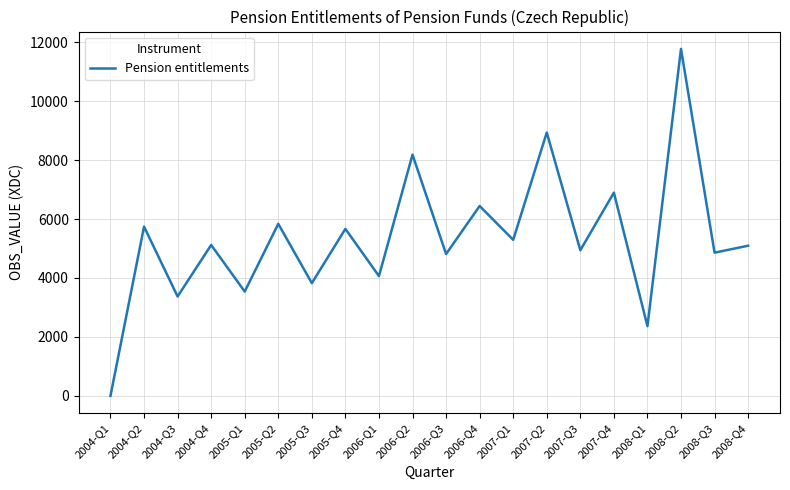

What is the difference between the maximum and minimum values?

11772